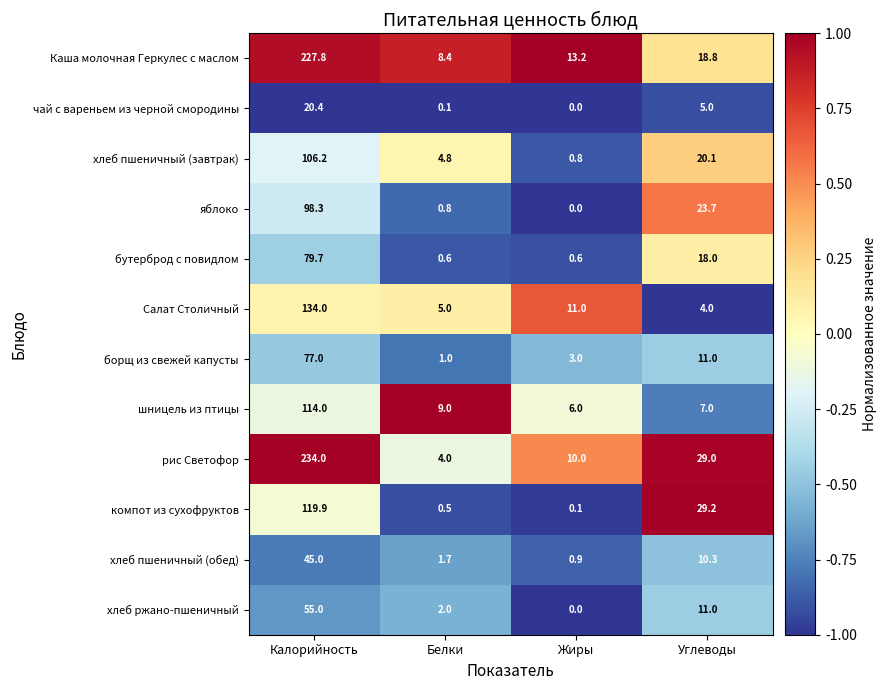

Rank the series at Калорийность from highest to lowest value.

рис Светофор, Каша молочная Геркулес с маслом, Салат Столичный, компот из сухофруктов, шницель из птицы, хлеб пшеничный (завтрак), яблоко, бутерброд с повидлом, борщ из свежей капусты, хлеб ржано-пшеничный, хлеб пшеничный (обед), чай с вареньем из черной смородины